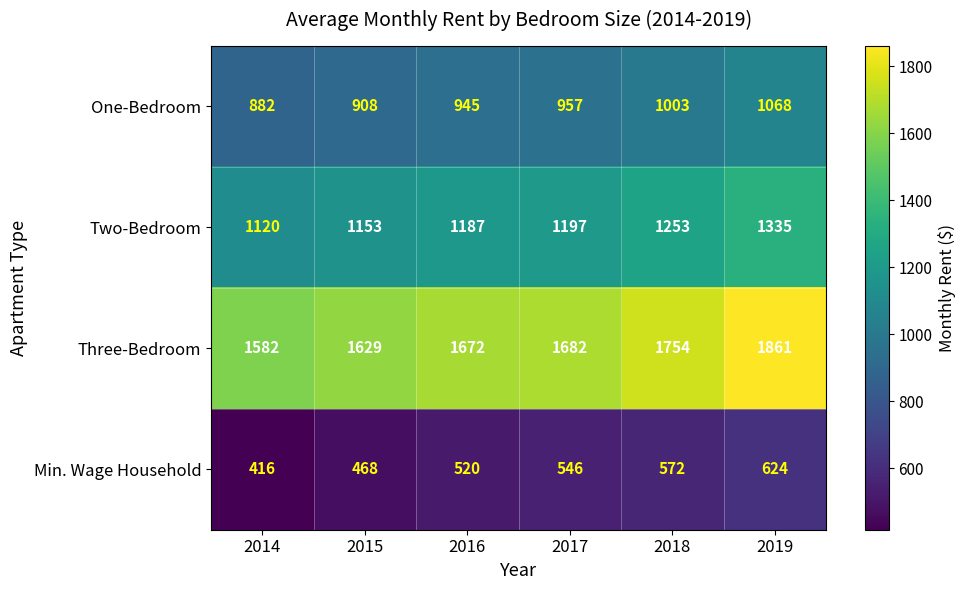

At which category is the sum across all series the highest?

2019